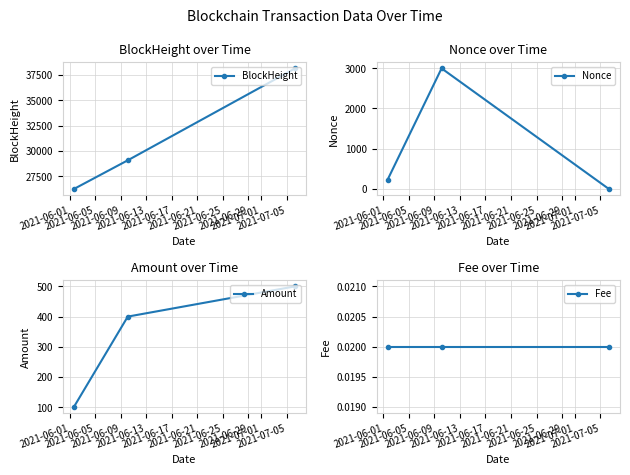

What is the highest value of the BlockHeight series?

38152